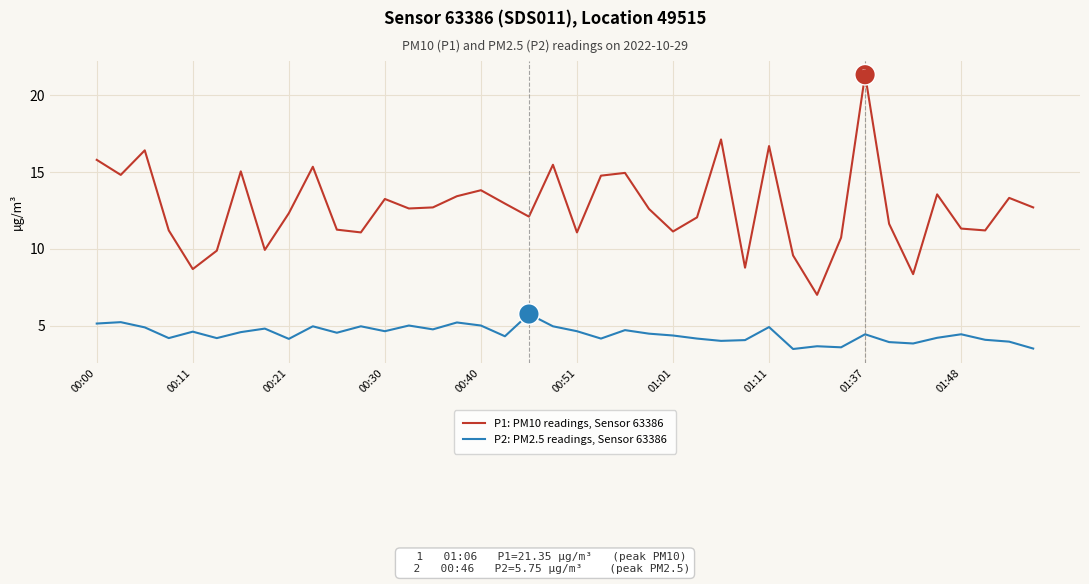

True or false: P1: PM10 readings, Sensor 63386 and P2: PM2.5 readings, Sensor 63386 cross at least once.

False